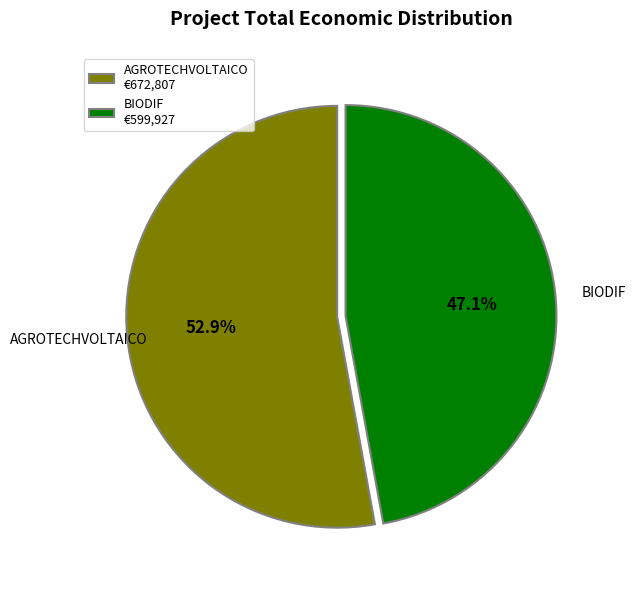

Is there any slice that represents more than half of the pie?

Yes